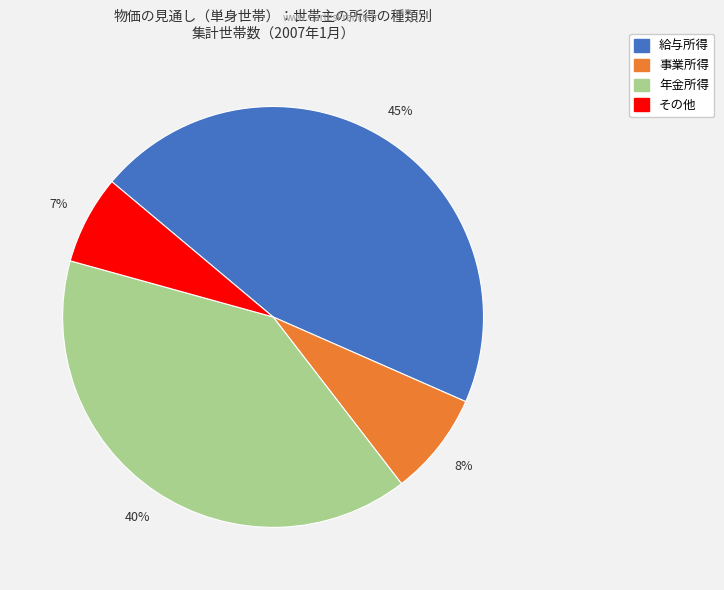

Rank the categories by value from highest to lowest.

給与所得, 年金所得, 事業所得, その他